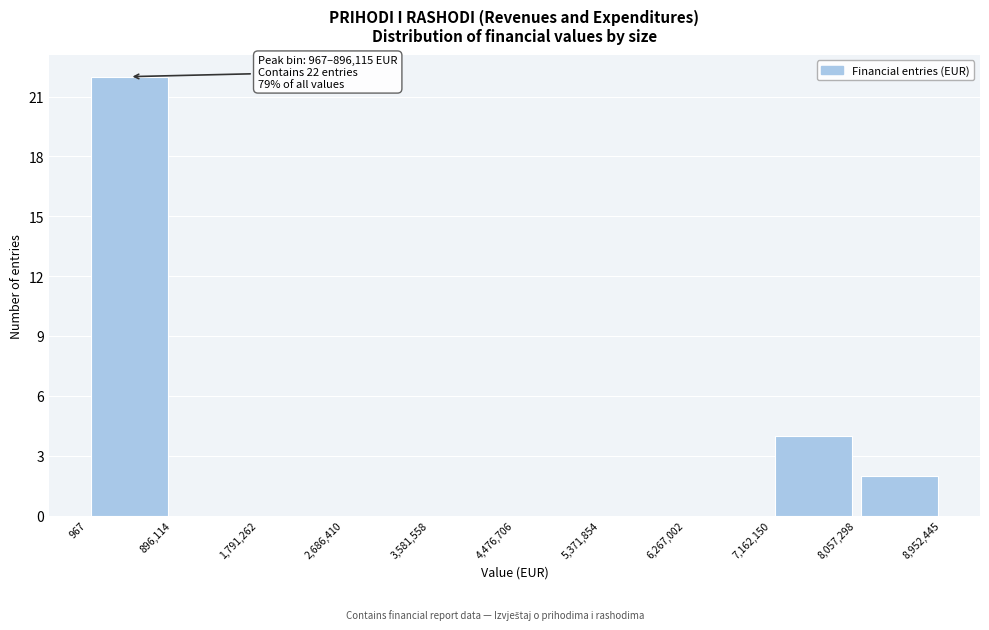

Which range on the x-axis has the tallest bar?

967 to 896,114